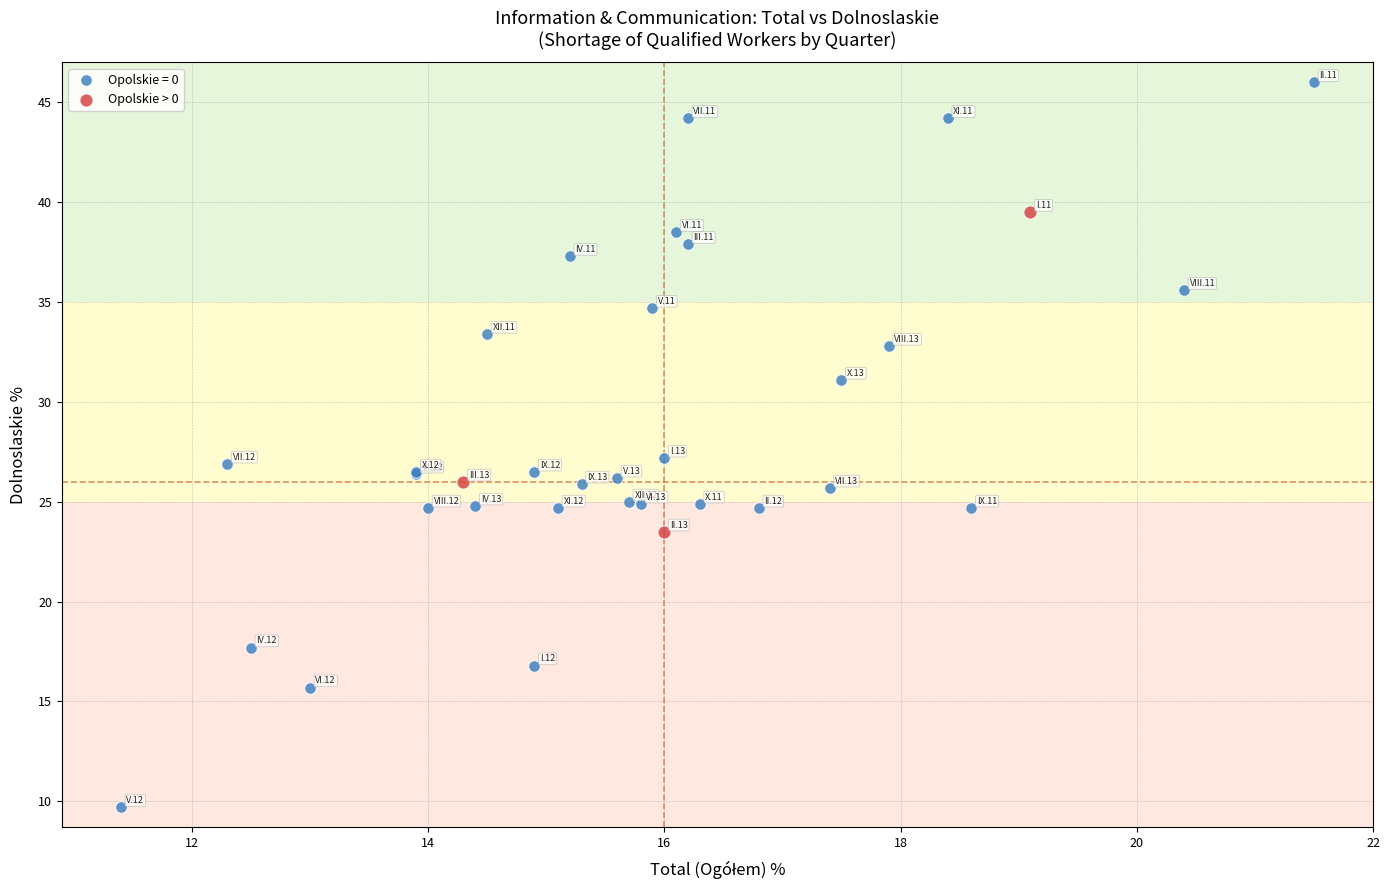

Which series reaches the maximum Y coordinate?

Opolskie = 0